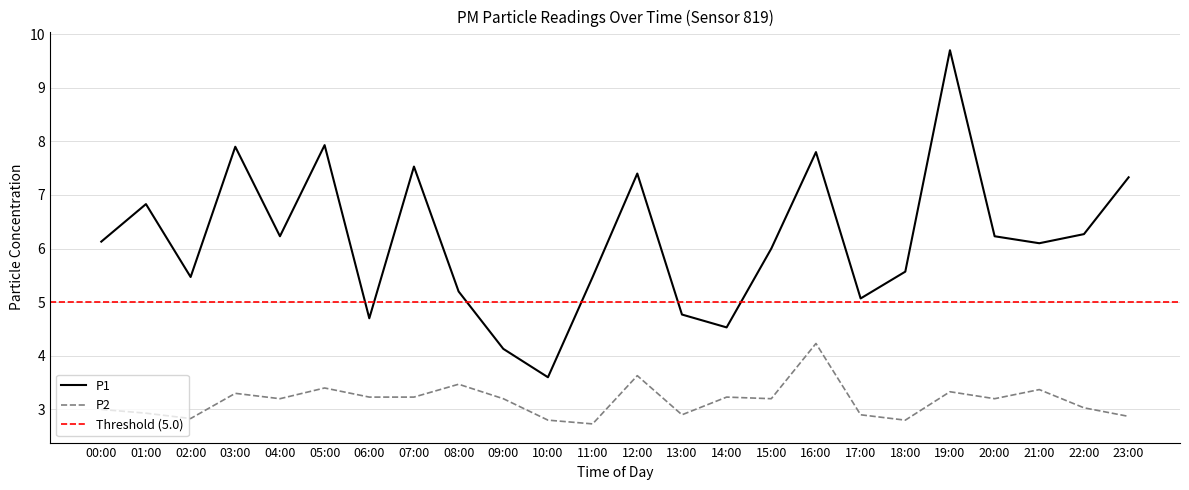

True or false: P1 has a value of 6.2 at 04:00.

True